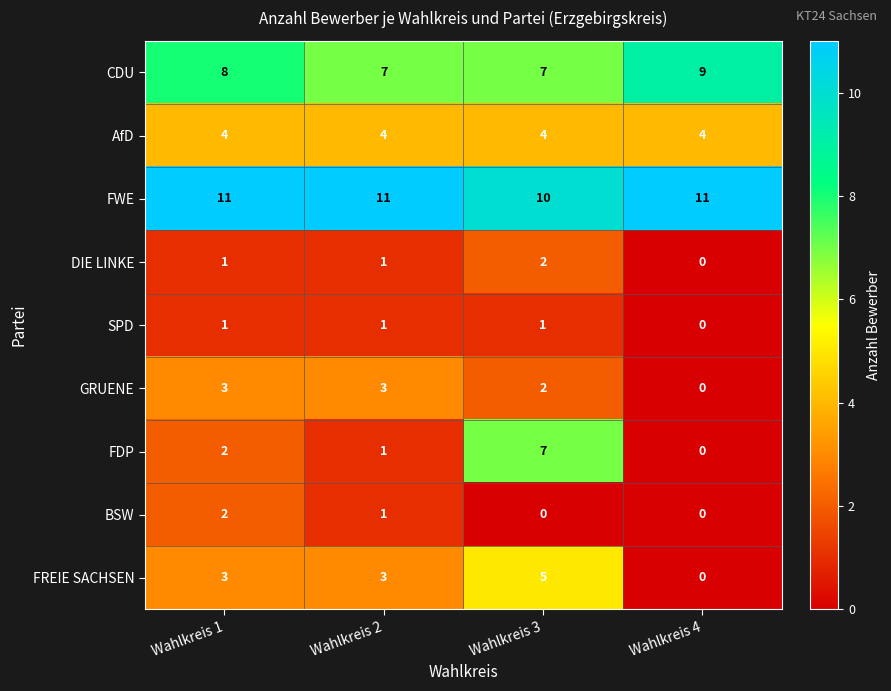

Is it true that SPD equals 0 at Wahlkreis 4?

True